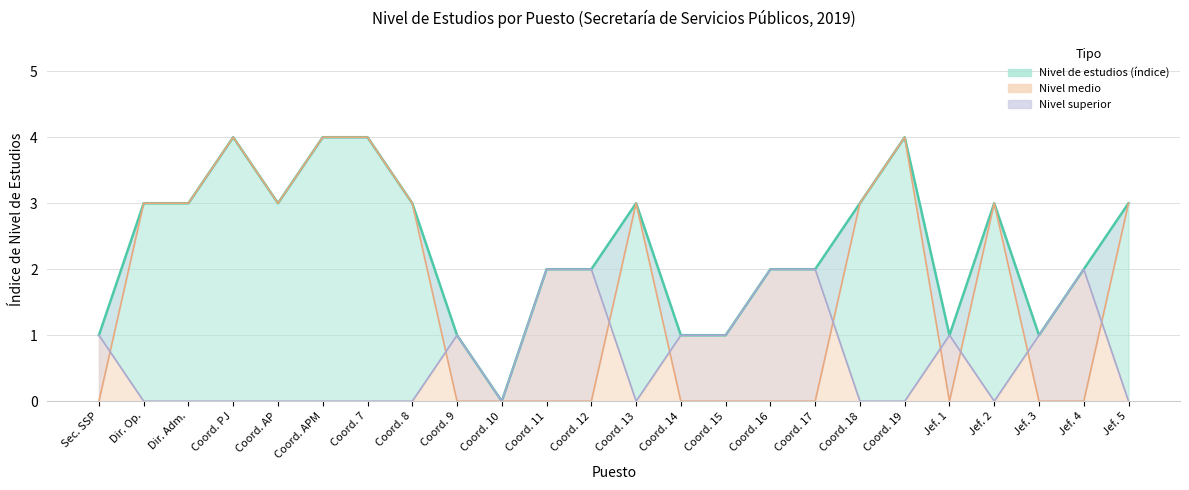

Rank the series at Coord. 9 from highest to lowest value.

Total (línea), Medio (línea), Superior (línea)